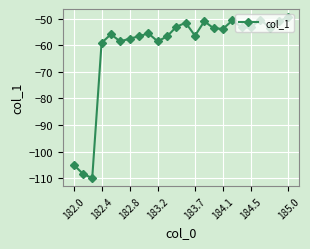

What is the difference between the maximum and minimum values?

60.6